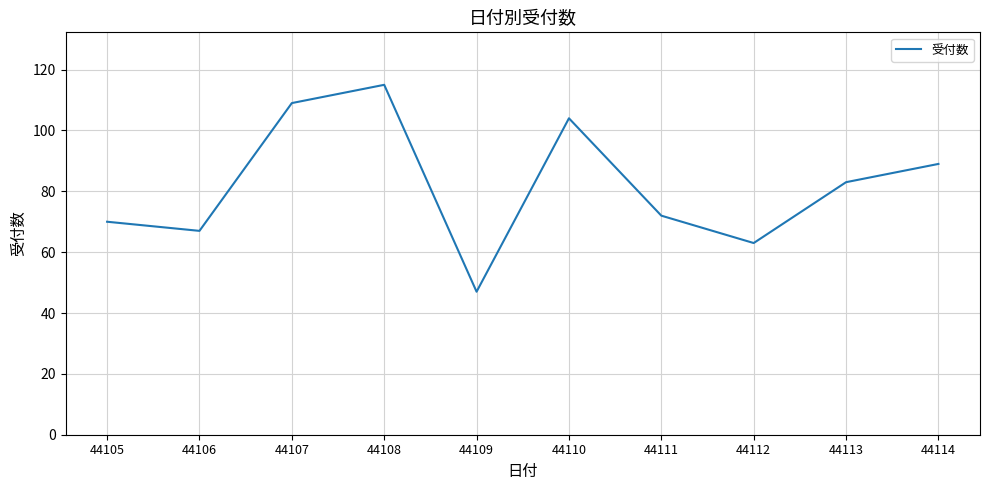

Reading left to right, transcribe all the data shown in this chart.

70	67	109	115	47	104	72	63	83	89